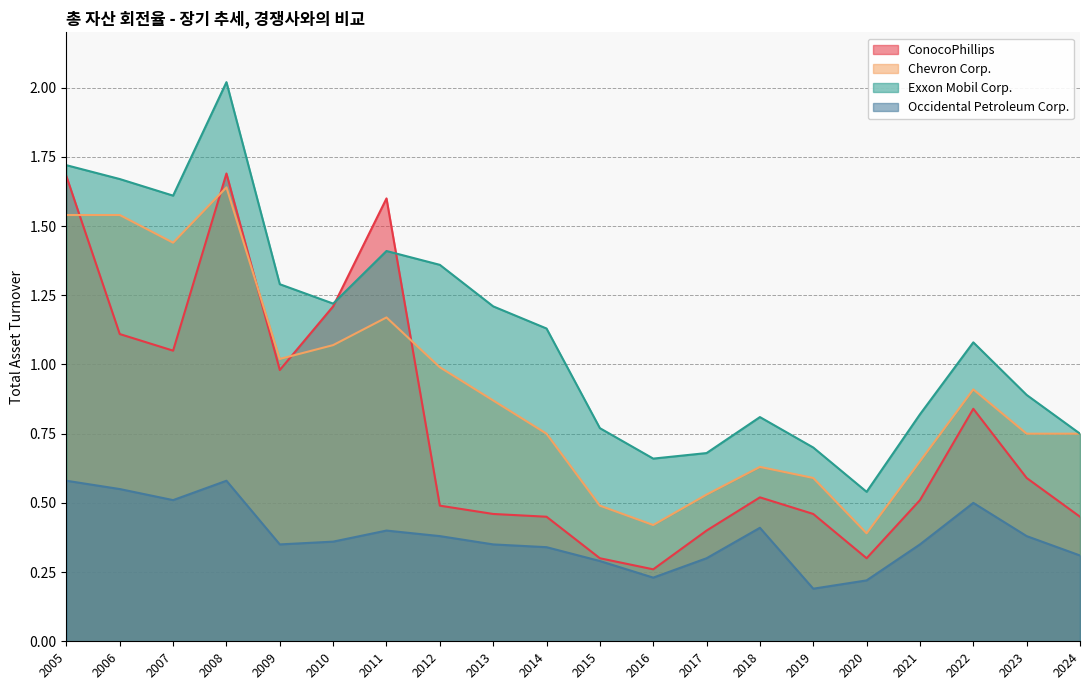

Which category has the highest value in the Exxon Mobil Corp. series?

2008